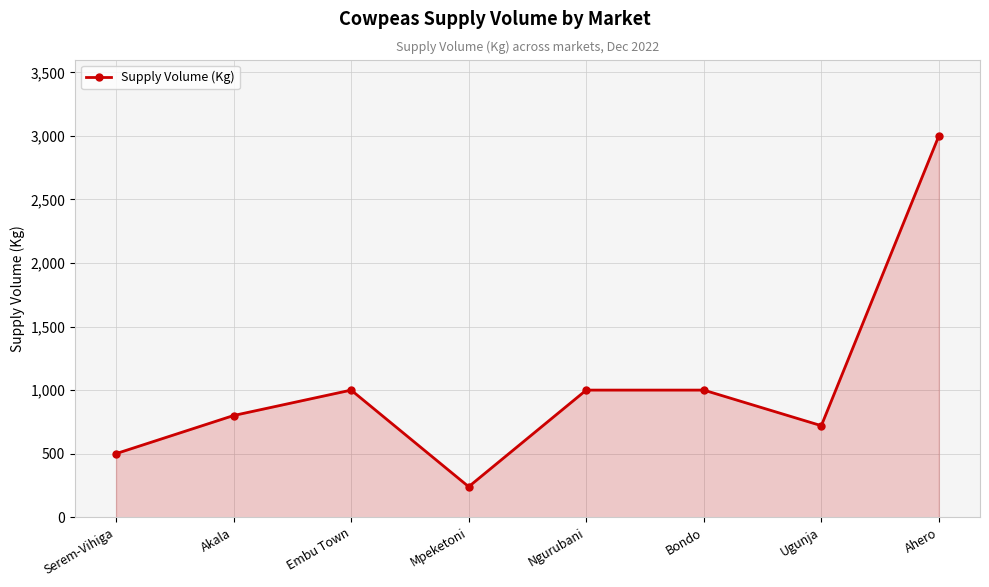

Is it true that the value at Ugunja is 400?

False